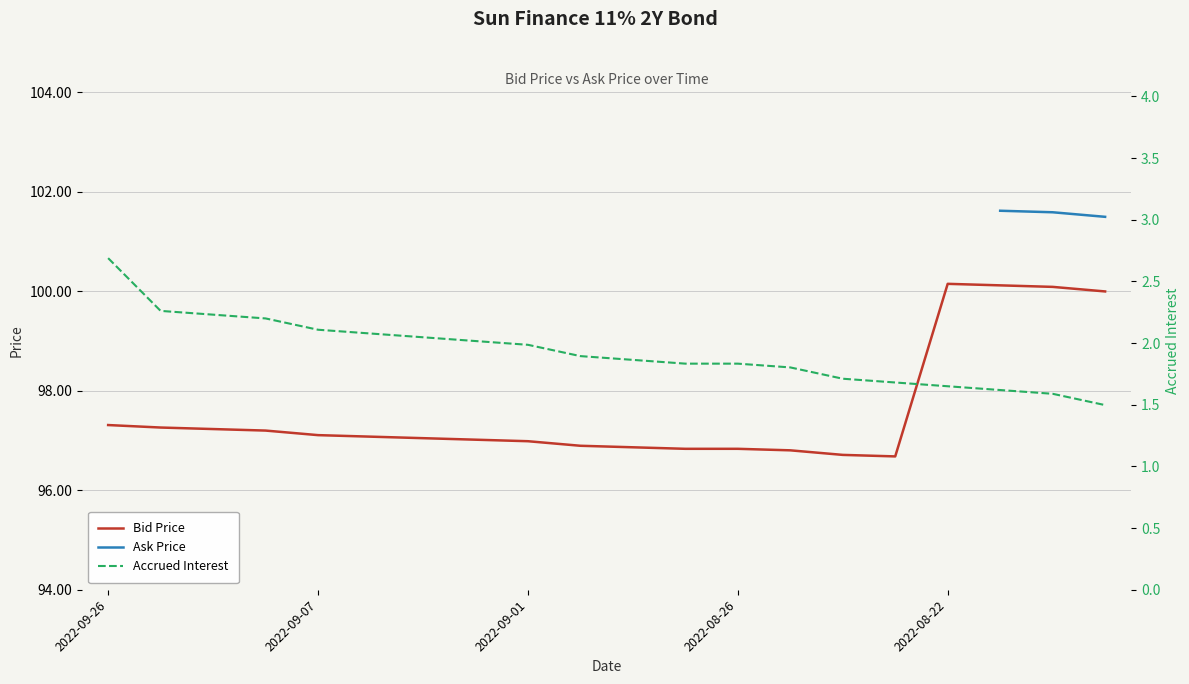

Between 13 and 5, which is larger?

5